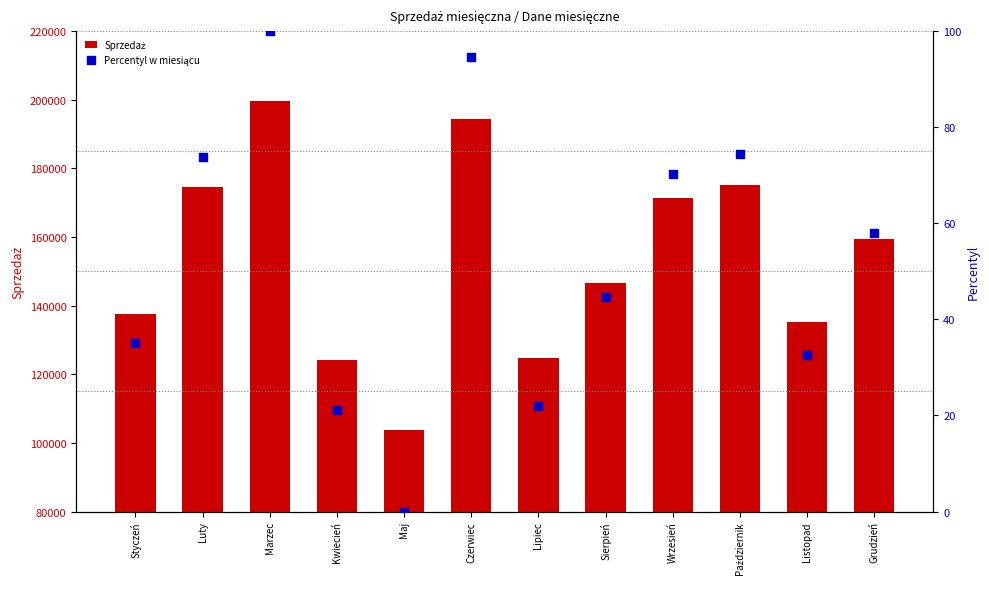

Which series has the largest total across all categories?

Sprzedaż